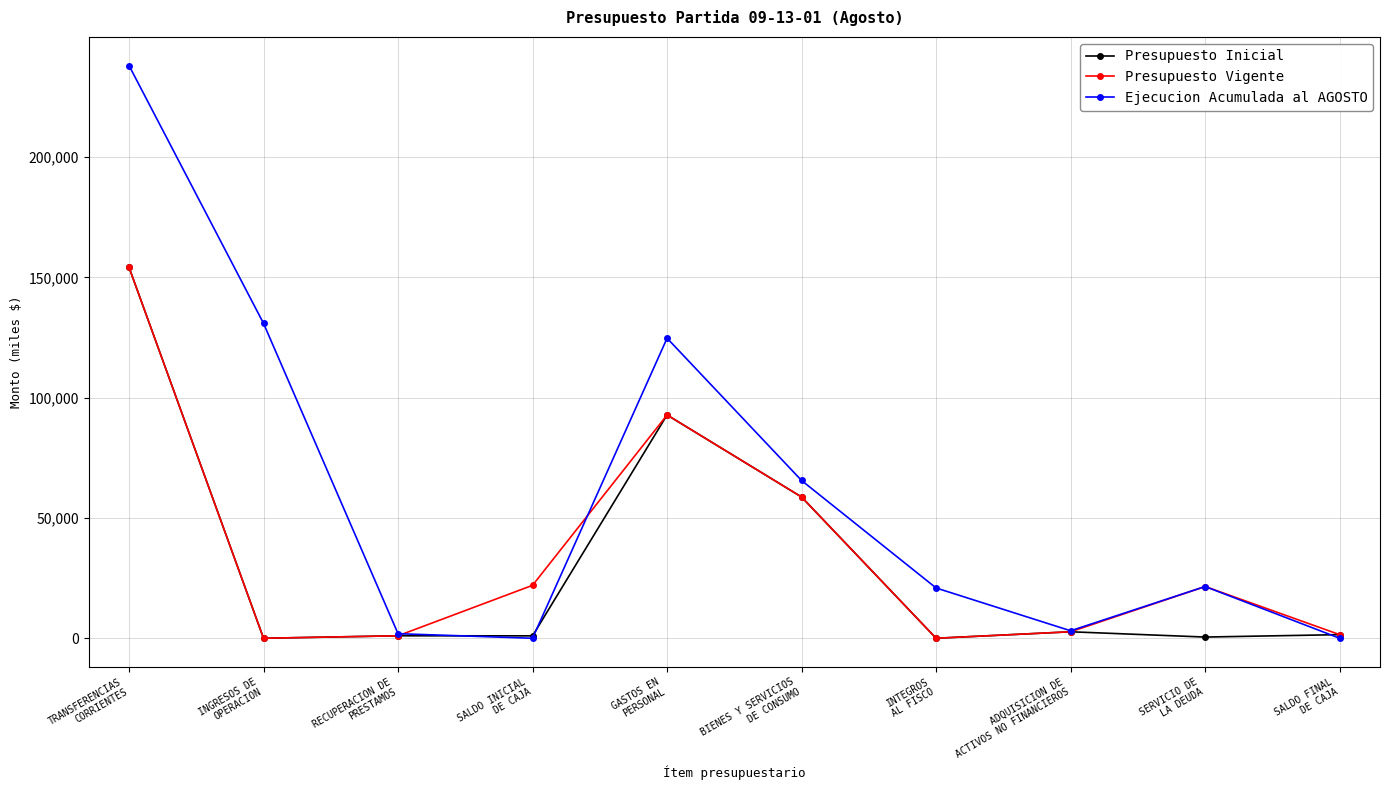

True or false: Ejecucion Acumulada al AGOSTO has more than 2 points higher than both neighbors.

False